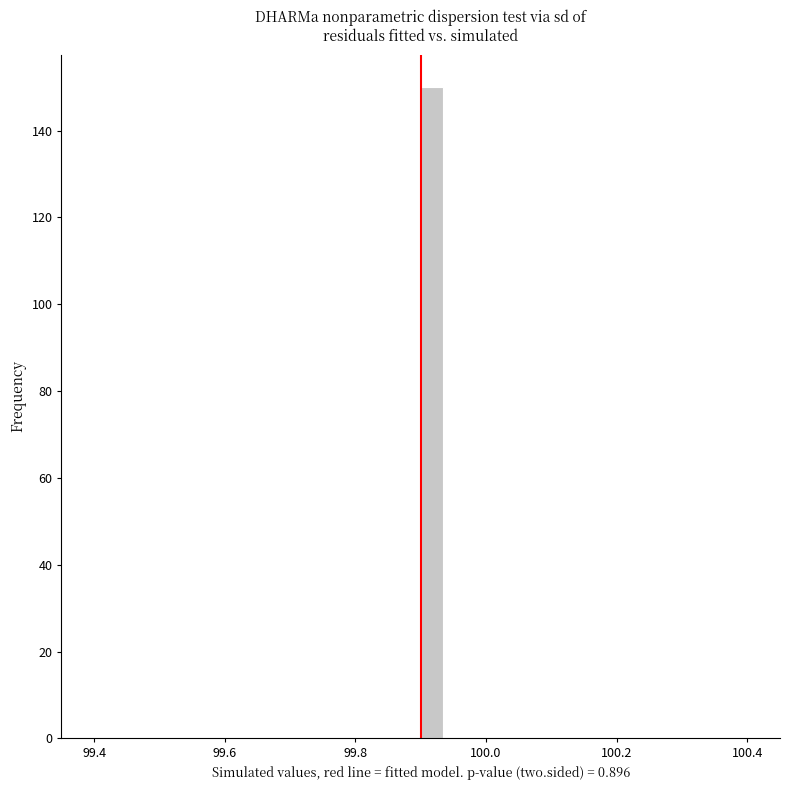

Read against the x-axis, roughly where is the centre of the tallest bar?

99.92